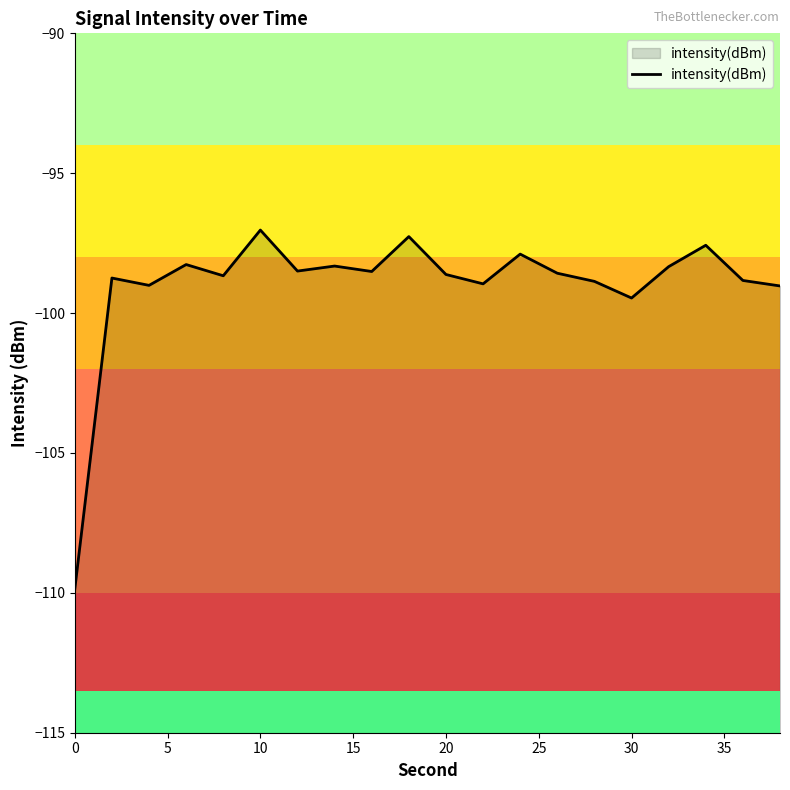

How many data points are less than -98?

16